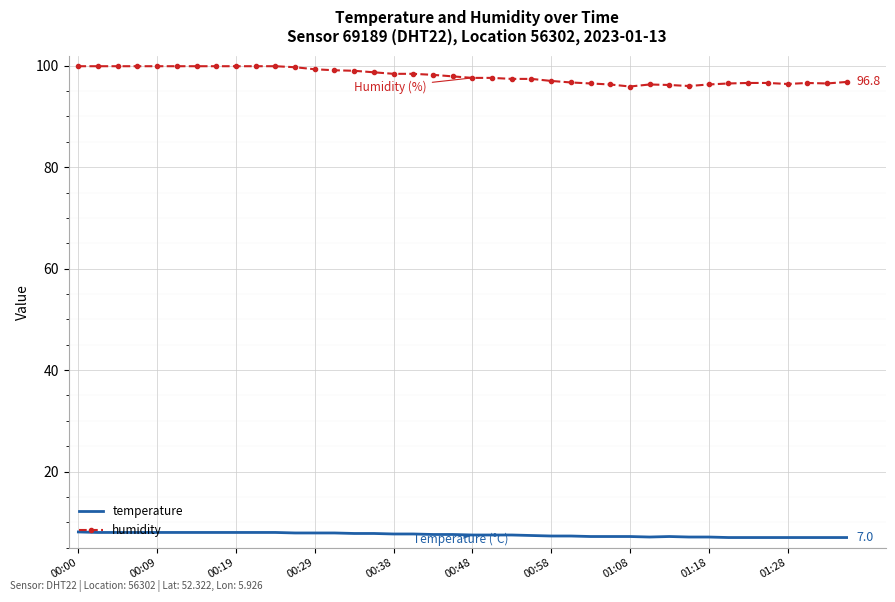

True or false: temperature and humidity intersect in this chart.

False